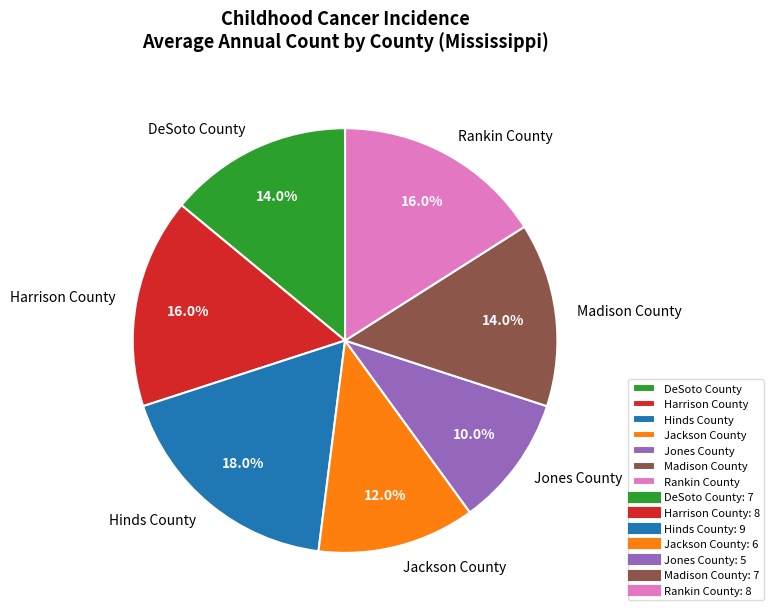

Which slice is the largest?

Hinds County